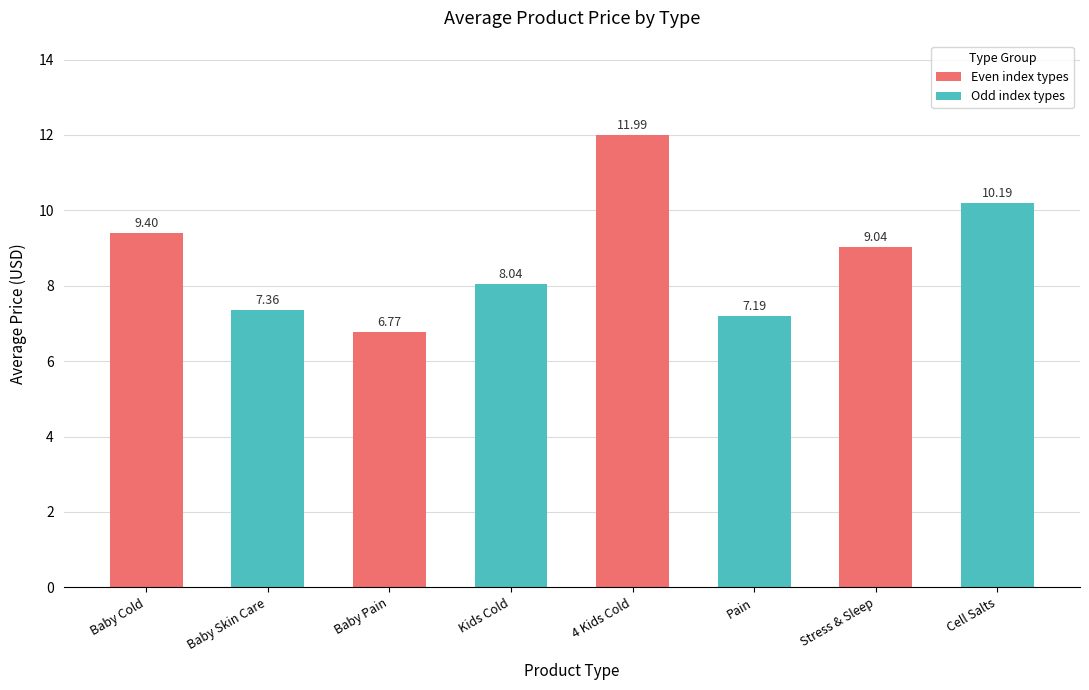

What is the maximum value shown in the chart?

12.0